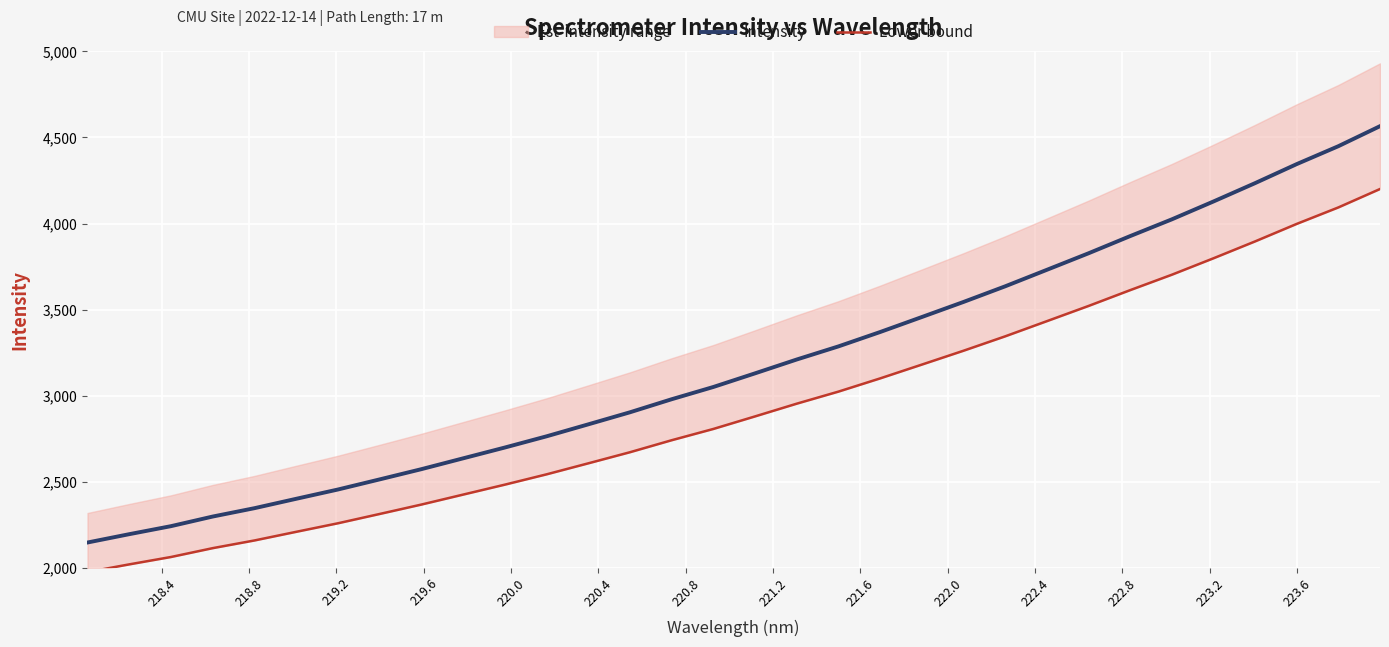

What is the sum of all Intensity values?

101878.7